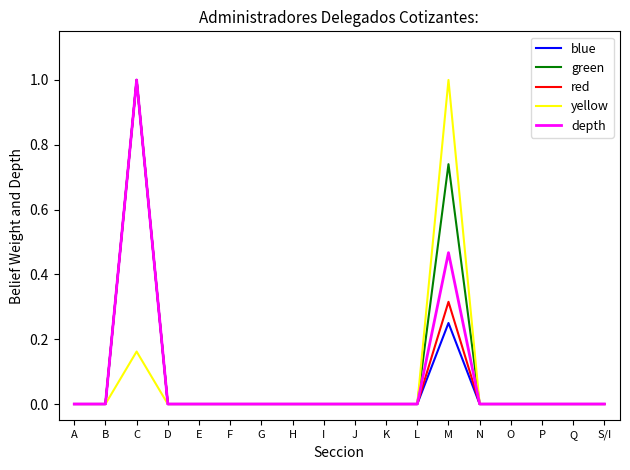

Which series changed the most between L and M?

yellow